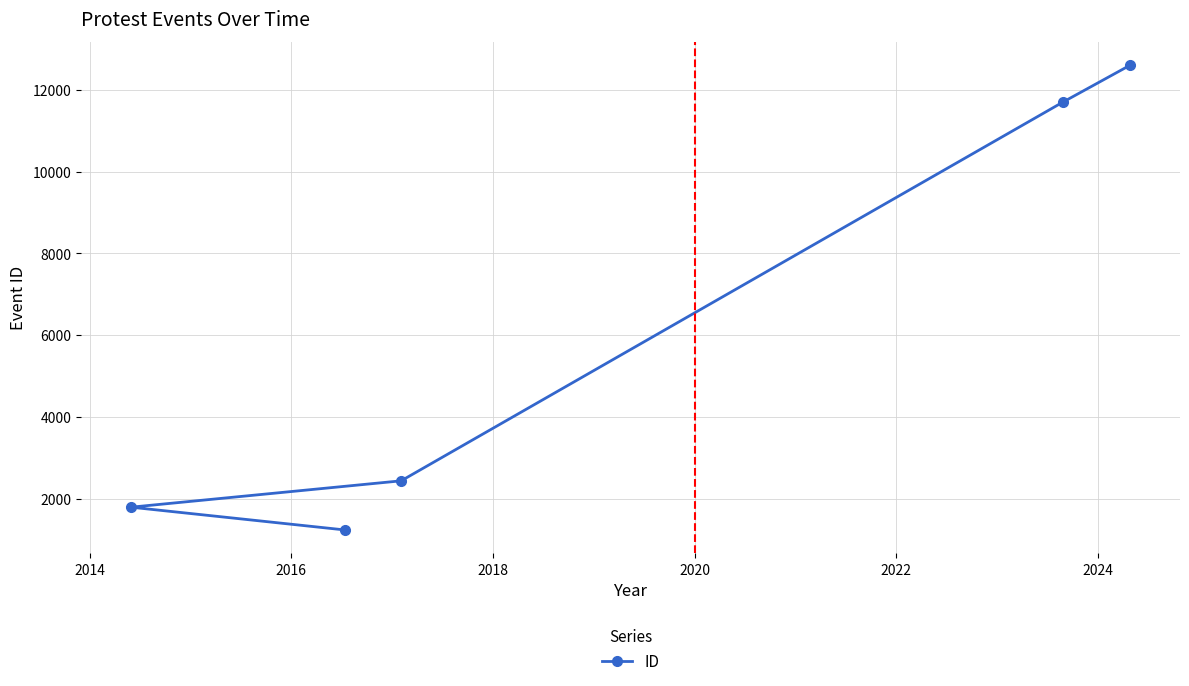

What is the difference between the second highest and second lowest values?

9900